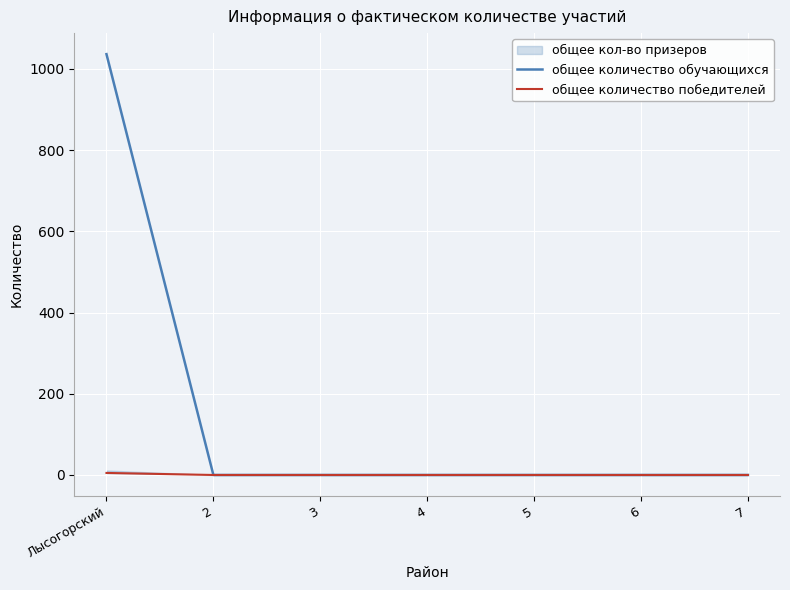

How many values in the общее количество обучающихся series exceed 0?

1